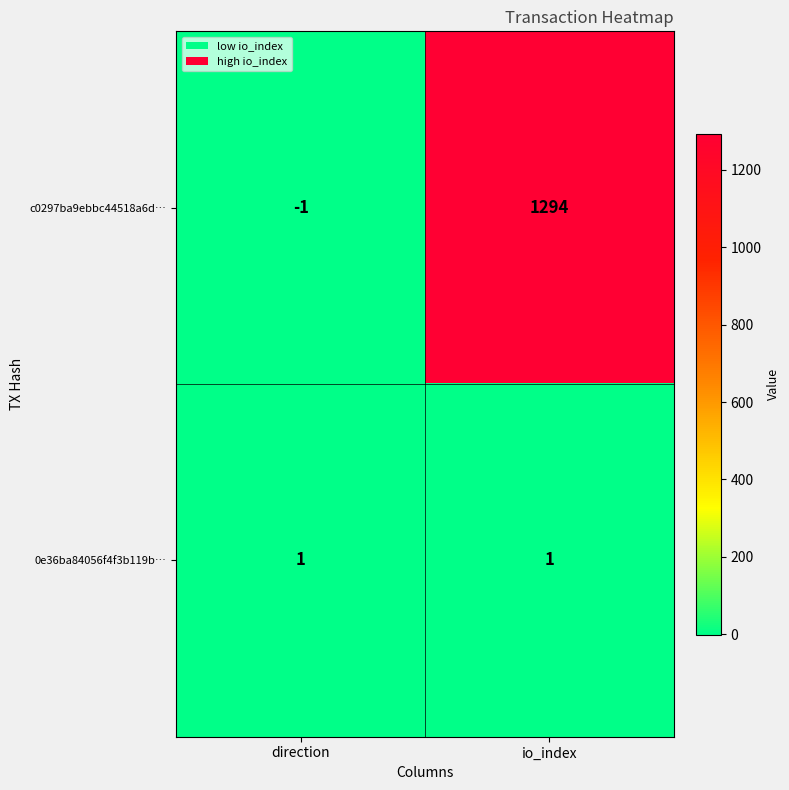

Which label corresponds to the largest value in the chart?

io_index